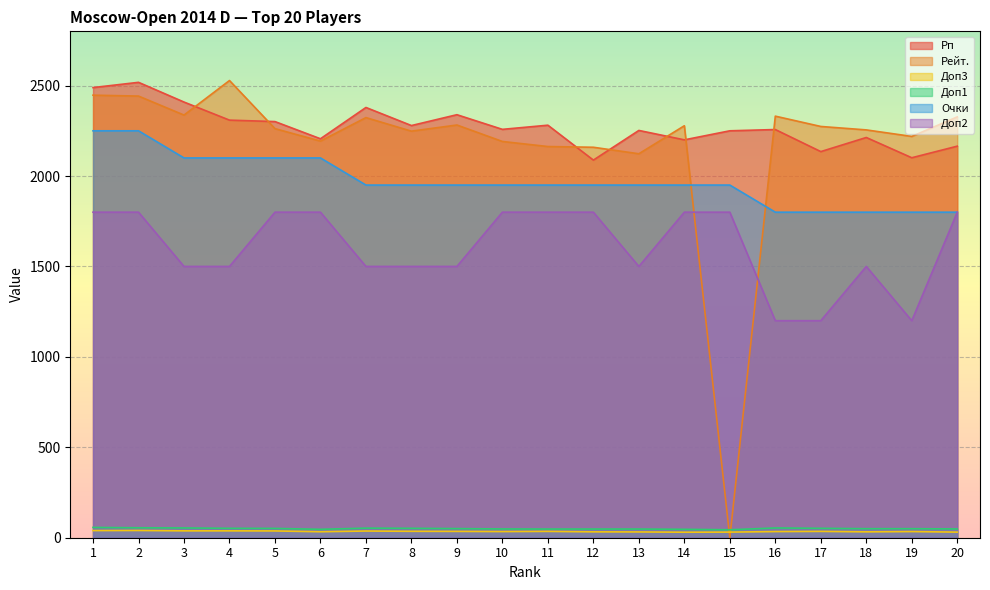

Rank the categories by Доп1 value from highest to lowest.

1, 2, 3, 16, 7, 4, 8, 17, 5, 9, 18, 19, 10, 20, 11, 12, 13, 6, 14, 15